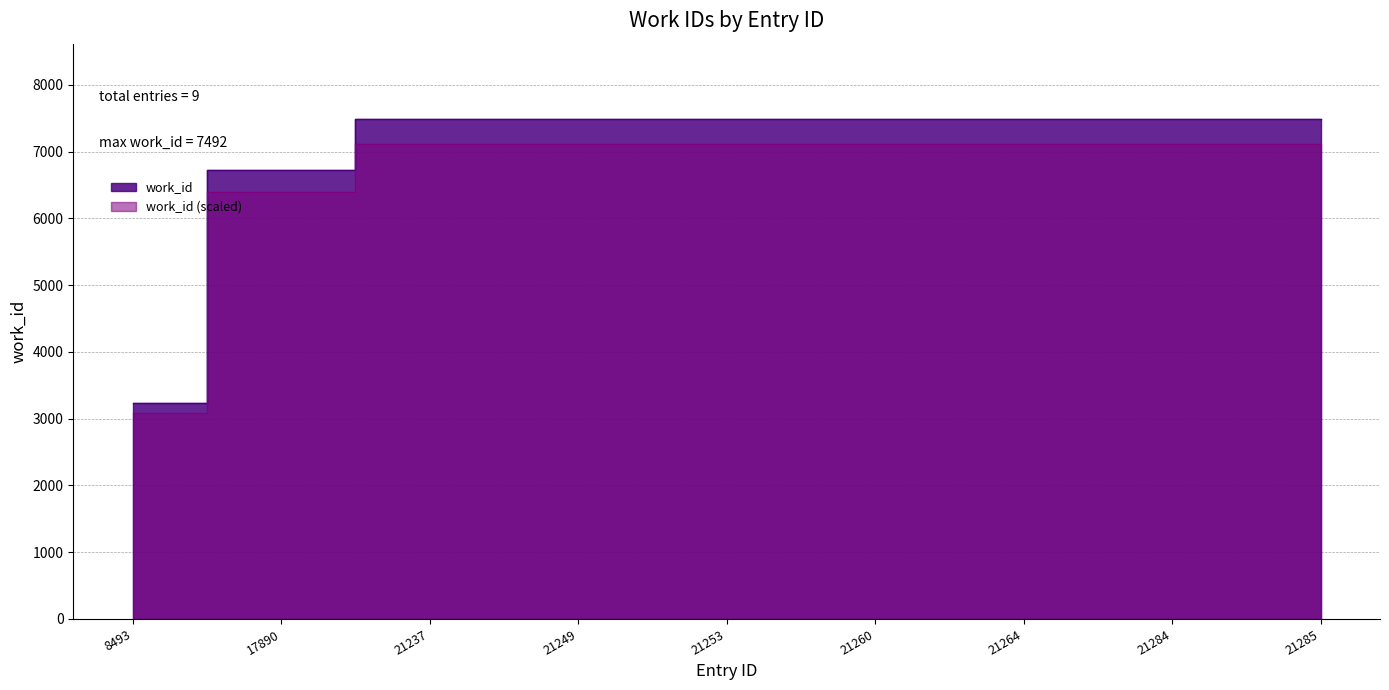

Rank the categories by value from highest to lowest.

21284, 21285, 21237, 21249, 21253, 21260, 21264, 17890, 8493